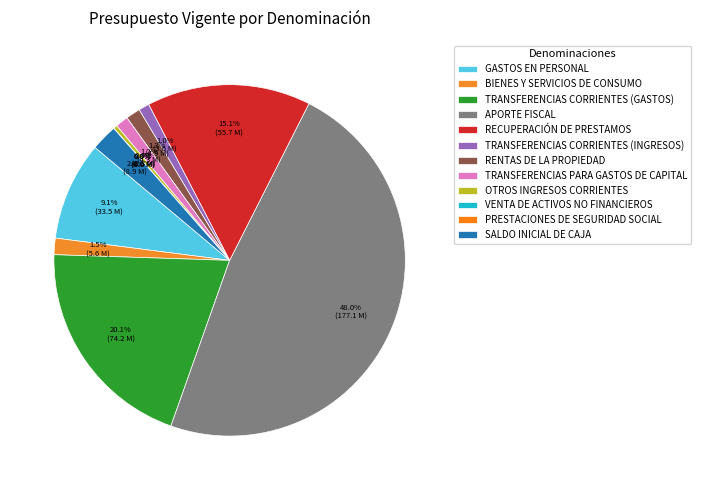

What portion of the pie excludes APORTE FISCAL?

52.0%